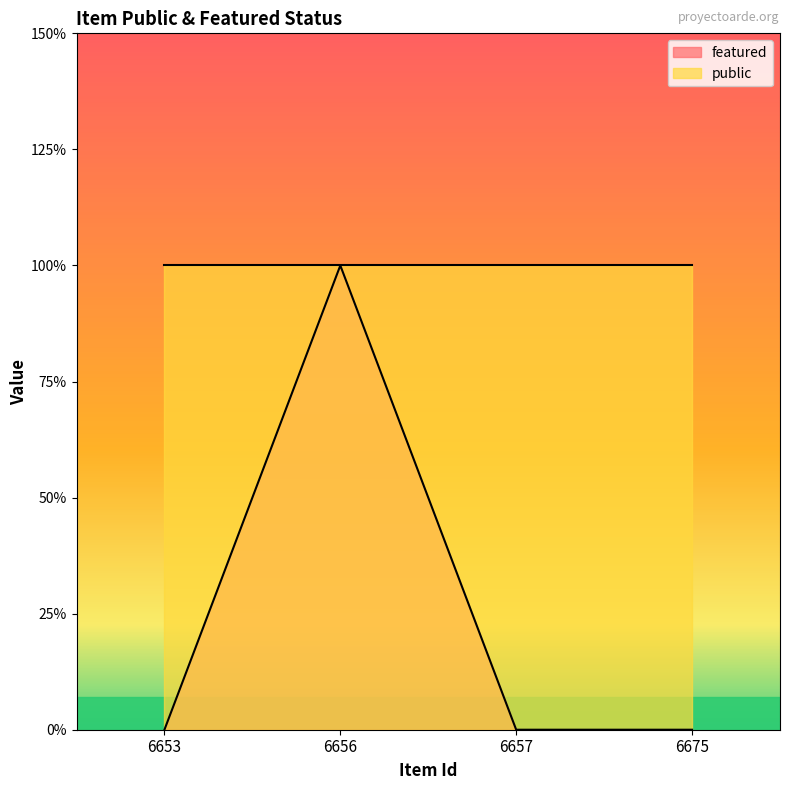

How many lines are shown in the chart?

1